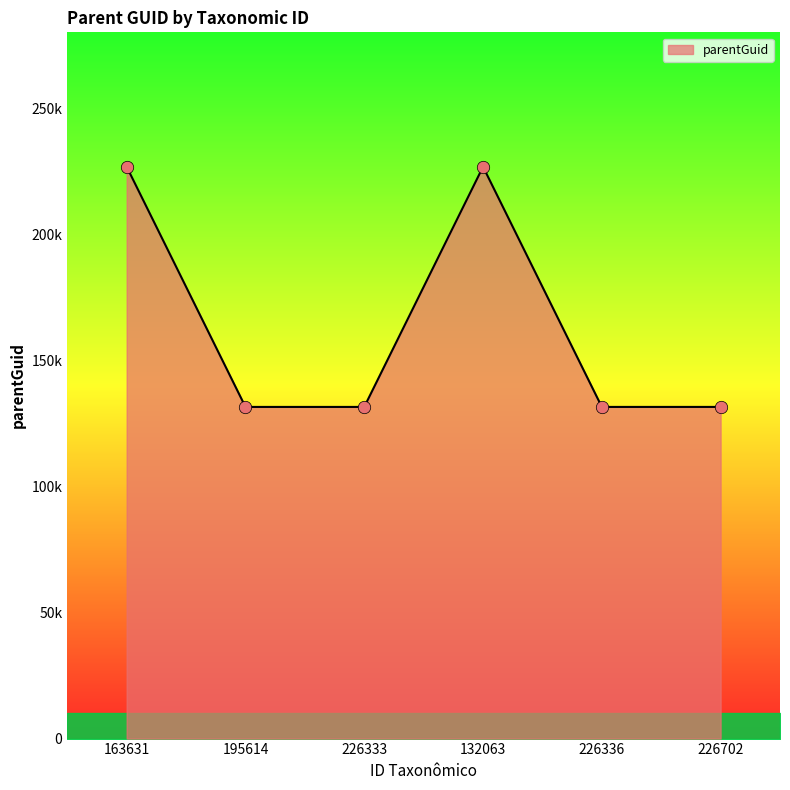

What is the ratio of the value at 226333 to the value at 163631?

0.6